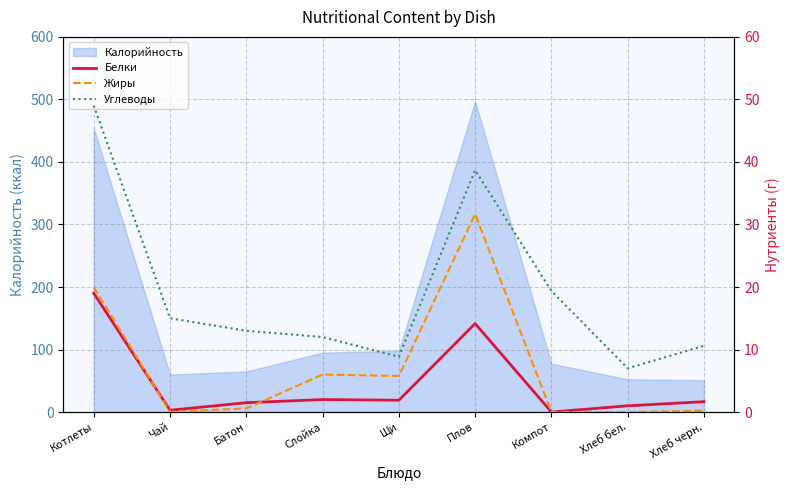

How many values in the Углеводы series exceed 13?

4